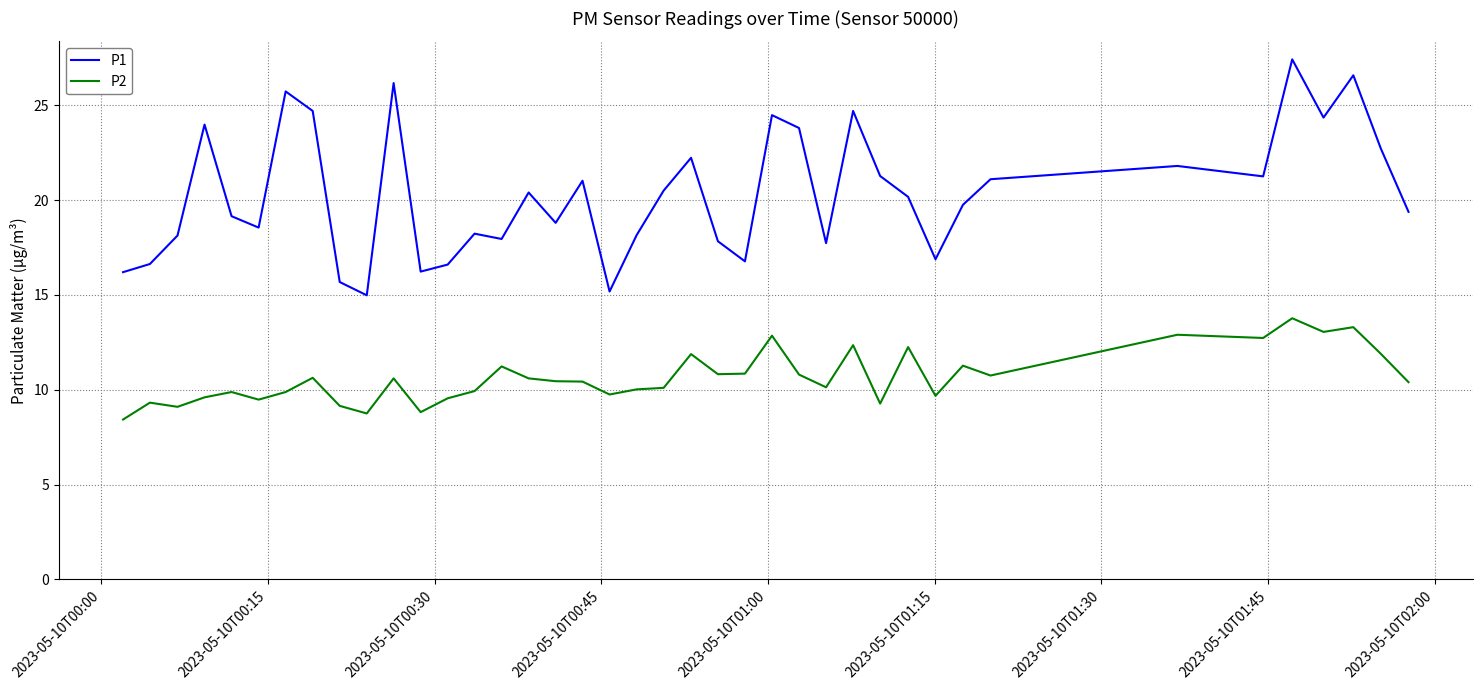

What is the smallest value displayed?

8.4